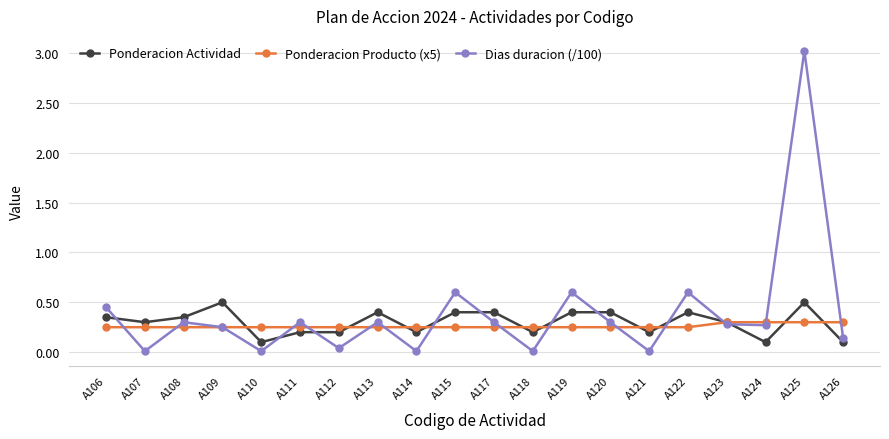

Which series ends up on top after the final intersection of Ponderacion Producto (x5) and Ponderacion Actividad?

Ponderacion Producto (x5)